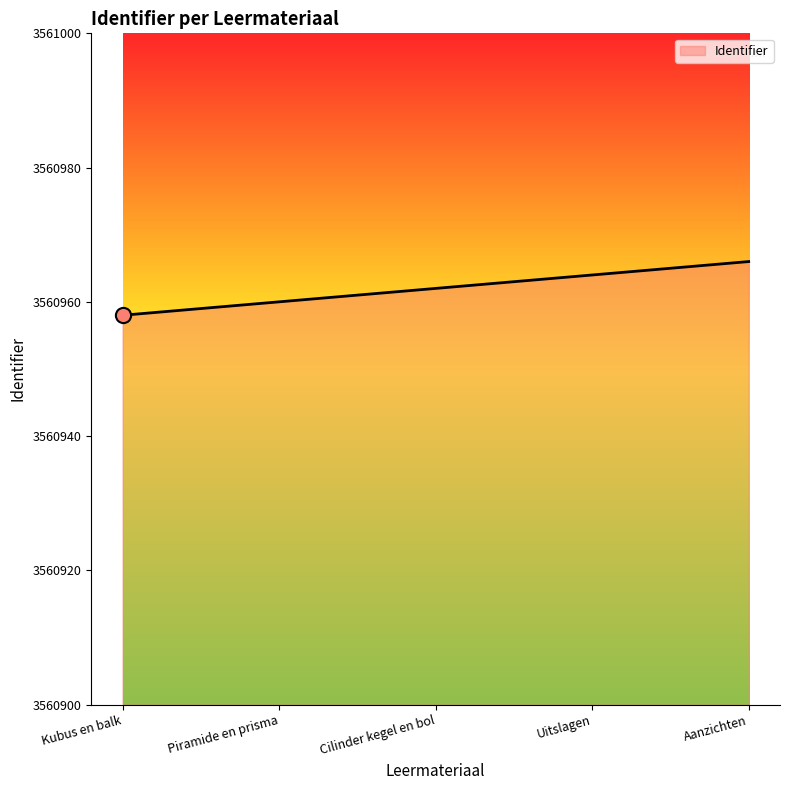

Which has a higher value, Piramide en prisma or Uitslagen?

Uitslagen